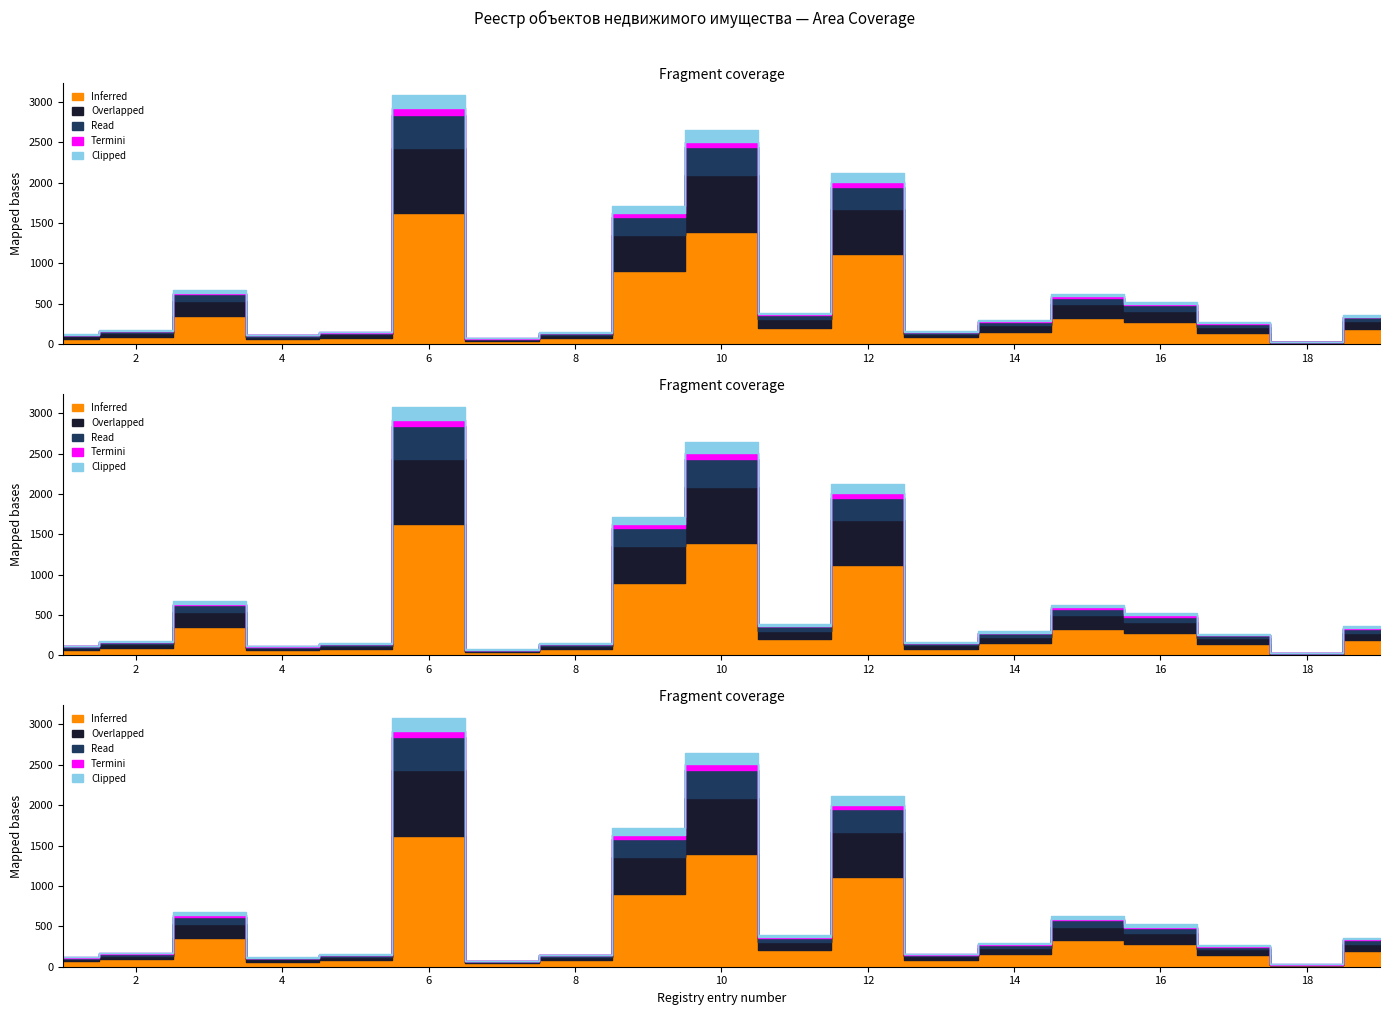

What is the difference between the maximum and minimum values in the Read series?

401.7